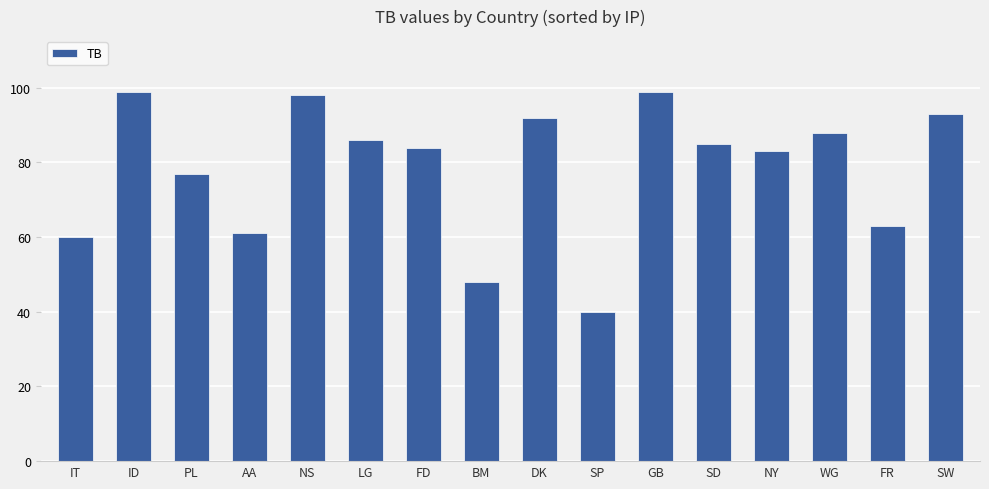

What is the change in value from SD to NY?

-2